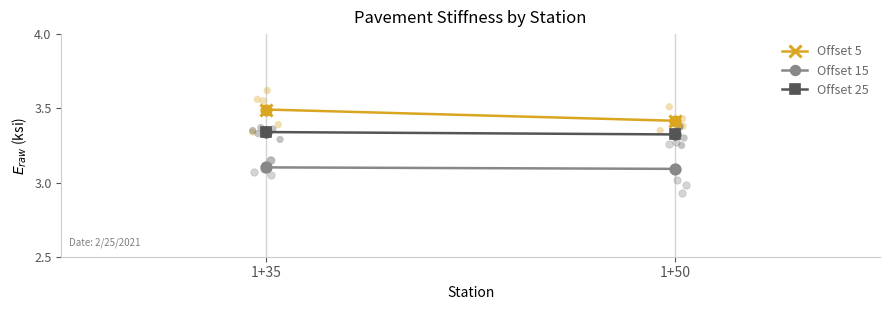

Which series reaches the maximum Y coordinate?

Offset 5